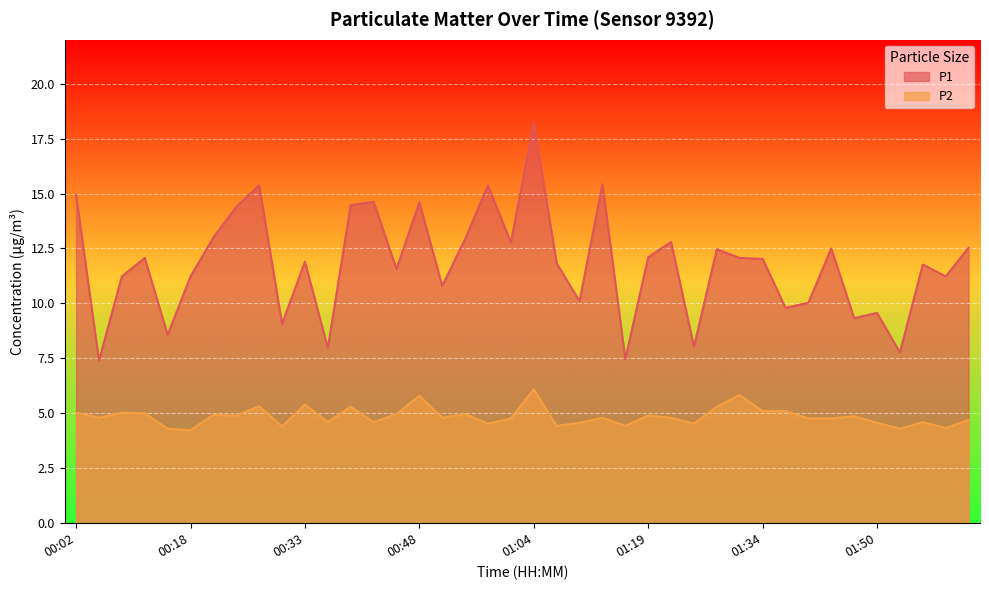

Reading left to right, what are all the values shown in this chart?

P1: 00:02=14.9	00:05=7.4	00:08=11.2	00:12=12.1	00:15=8.6	00:18=11.2	00:21=13.0	00:24=14.4	00:27=15.4	00:30=9.1	00:33=11.9	00:36=8.0	00:39=14.5	00:42=14.6	00:45=11.6	00:48=14.6	00:51=10.8	00:54=12.9	00:57=15.4	01:01=12.8	01:04=18.2	01:07=11.8	01:10=10.1	01:13=15.4	01:16=7.5	01:19=12.1	01:22=12.8	01:25=8.0	01:28=12.5	01:31=12.1	01:34=12.0	01:37=9.8	01:40=10.0	01:44=12.5	01:47=9.3	01:50=9.6	01:53=7.8	01:56=11.8	01:59=11.2	02:02=12.5
P2: 00:02=5.0	00:05=4.8	00:08=5.0	00:12=5.0	00:15=4.3	00:18=4.2	00:21=4.9	00:24=4.9	00:27=5.3	00:30=4.4	00:33=5.4	00:36=4.6	00:39=5.3	00:42=4.6	00:45=5.0	00:48=5.8	00:51=4.8	00:54=5.0	00:57=4.5	01:01=4.8	01:04=6.1	01:07=4.4	01:10=4.6	01:13=4.8	01:16=4.4	01:19=4.9	01:22=4.8	01:25=4.5	01:28=5.3	01:31=5.8	01:34=5.1	01:37=5.1	01:40=4.8	01:44=4.8	01:47=4.9	01:50=4.6	01:53=4.3	01:56=4.6	01:59=4.3	02:02=4.7